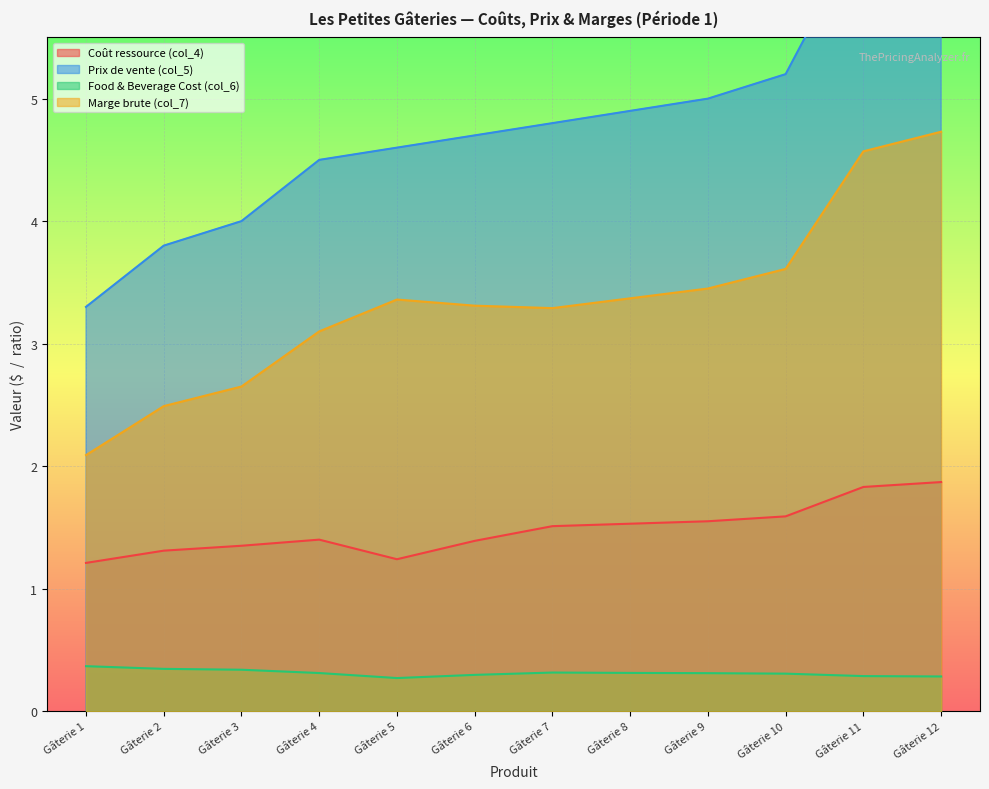

How many interior local valleys does the Marge brute (col_7) series have?

1